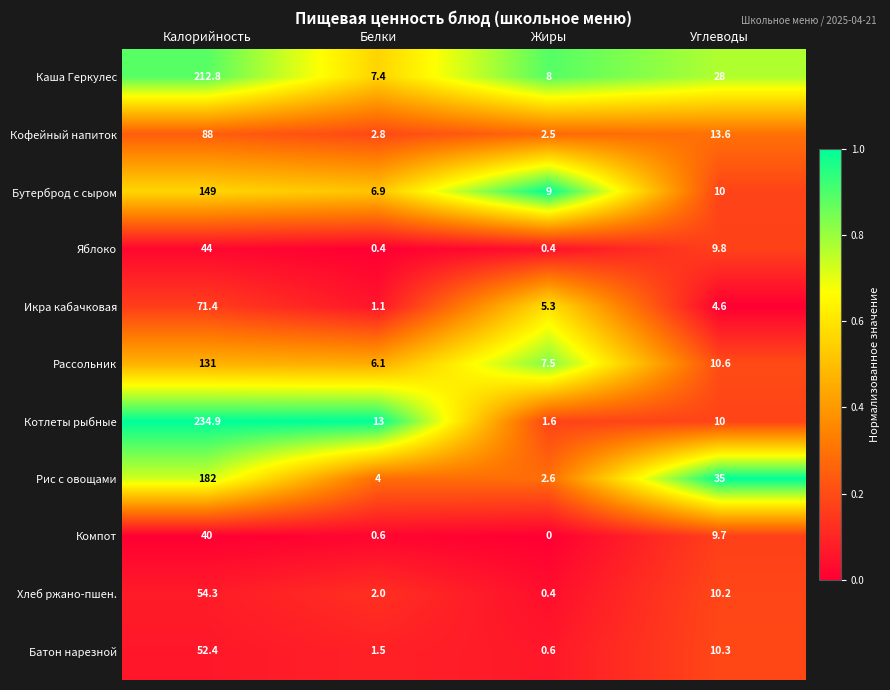

The value of Икра кабачковая at Белки is 1.7. True or false?

False